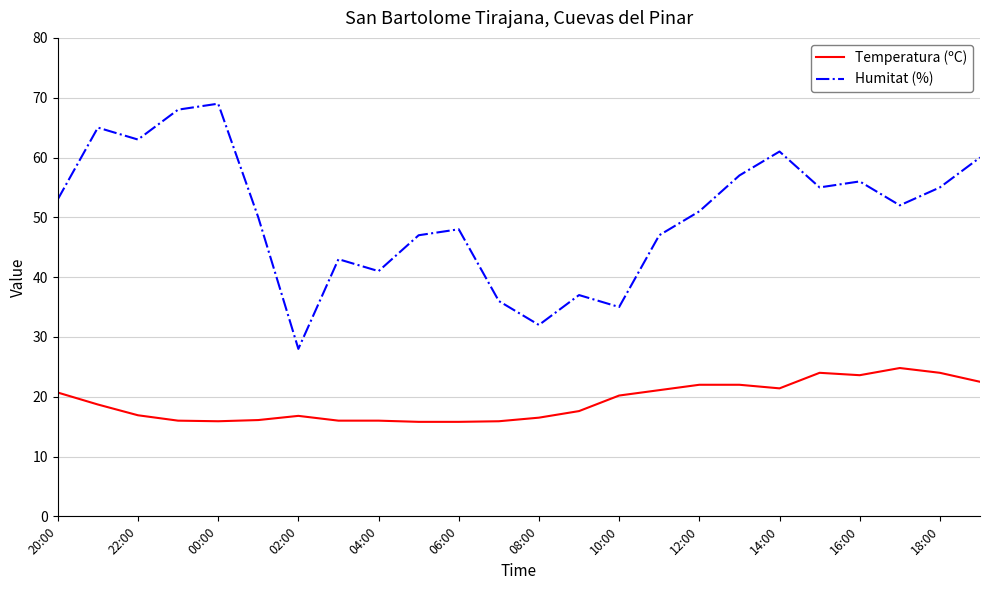

True or false: Humitat (%) and Temperatura (ºC) intersect in this chart.

False